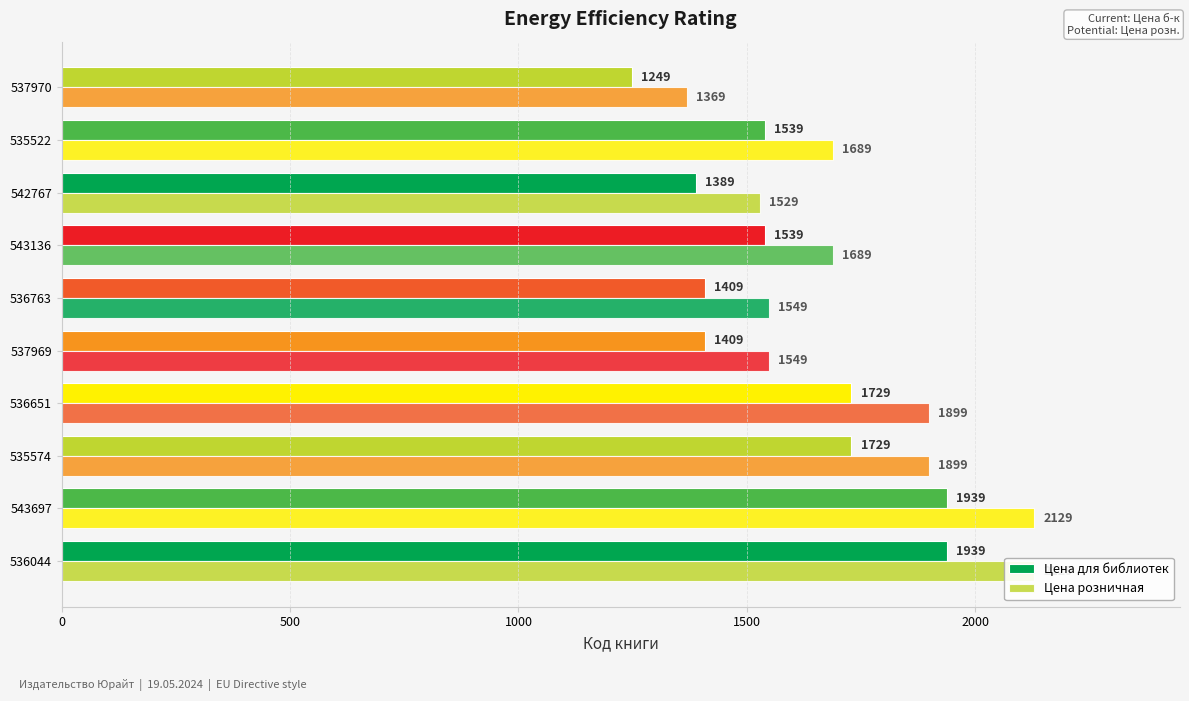

At how many categories does at least one series exceed 1390?

9